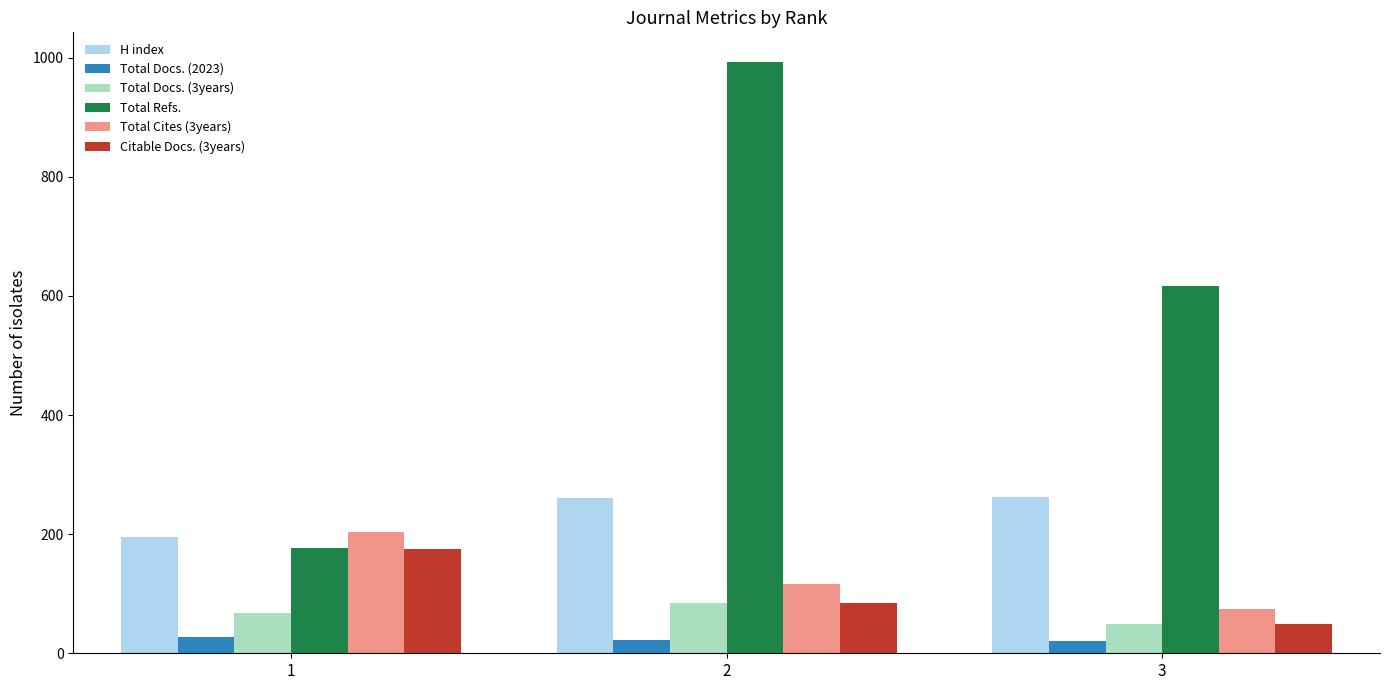

What is the spread (max minus min) of values at 2?

970